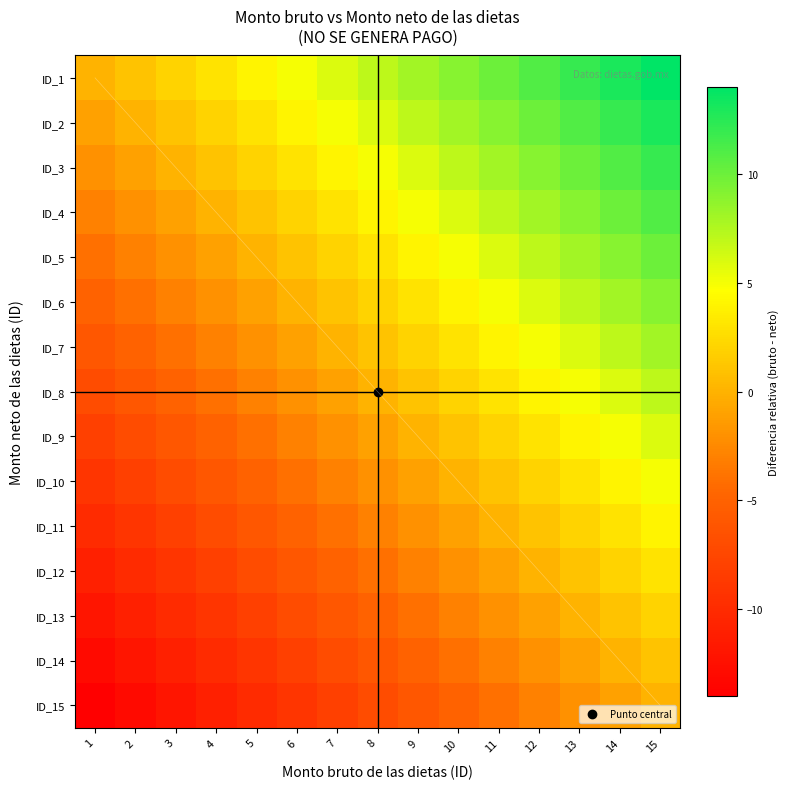

The ID_2 series shows 21 at 15. True or false?

False